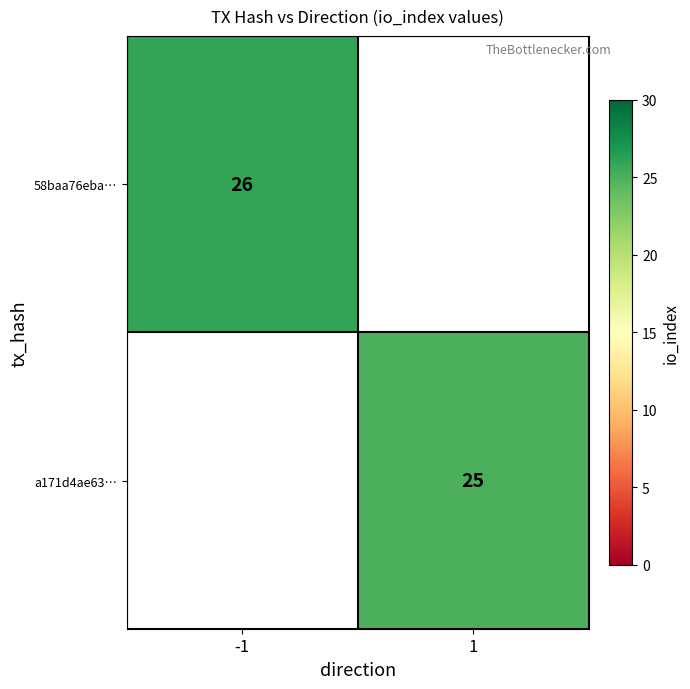

What is the maximum value shown in the chart?

26.0